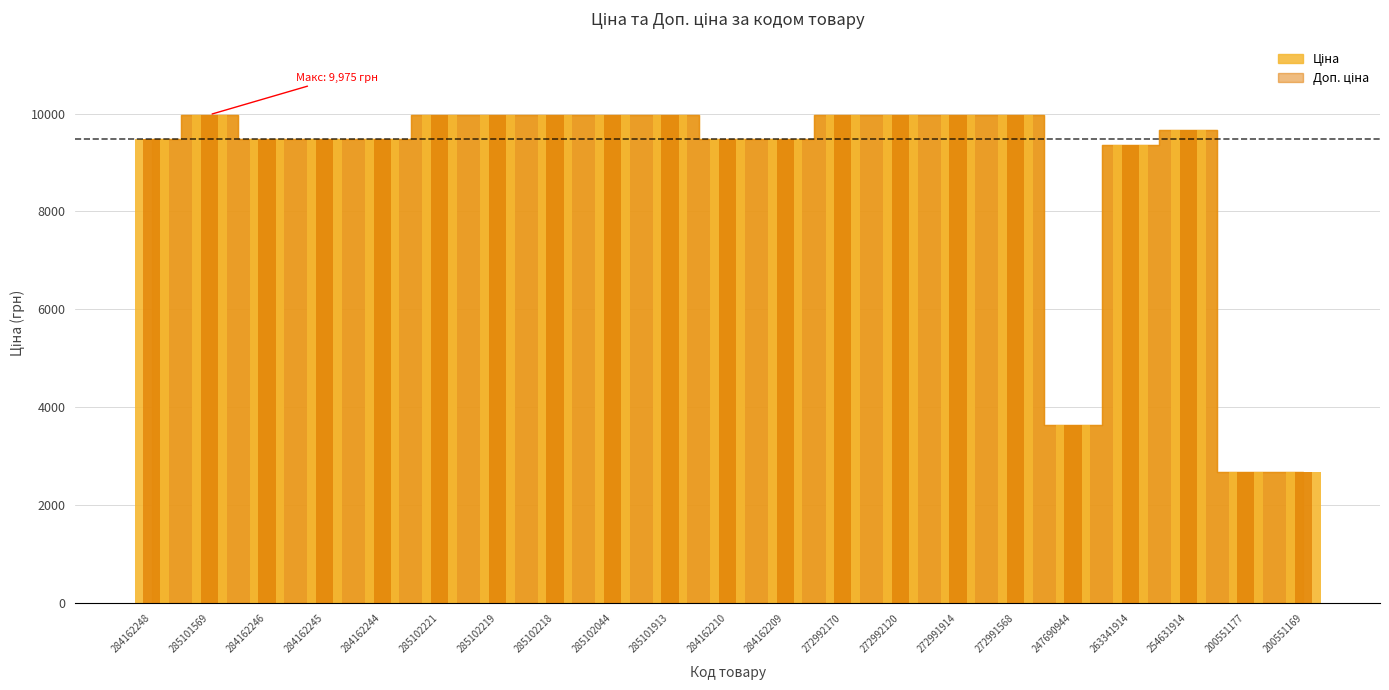

What is the difference between the maximum and minimum values in the Доп. ціна series?

7297.0